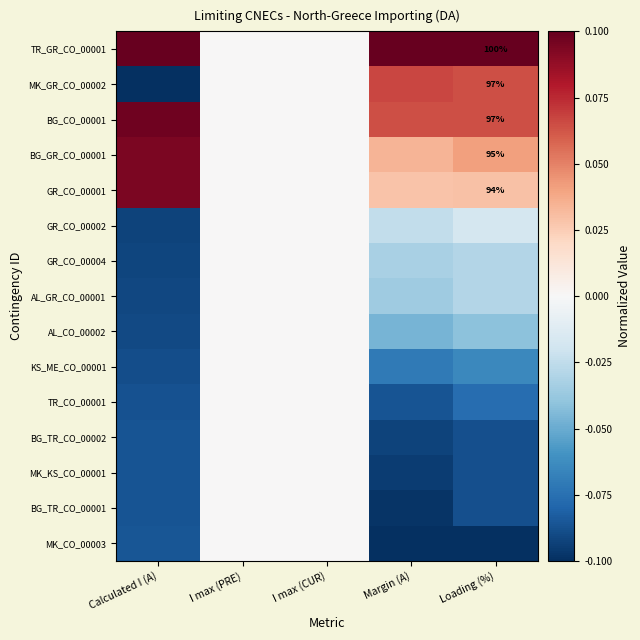

Rank the series at I max (PRE) from highest to lowest value.

TR_GR_CO_00001, MK_GR_CO_00002, BG_CO_00001, BG_GR_CO_00001, GR_CO_00001, GR_CO_00002, GR_CO_00004, AL_GR_CO_00001, AL_CO_00002, KS_ME_CO_00001, TR_CO_00001, BG_TR_CO_00002, MK_KS_CO_00001, BG_TR_CO_00001, MK_CO_00003